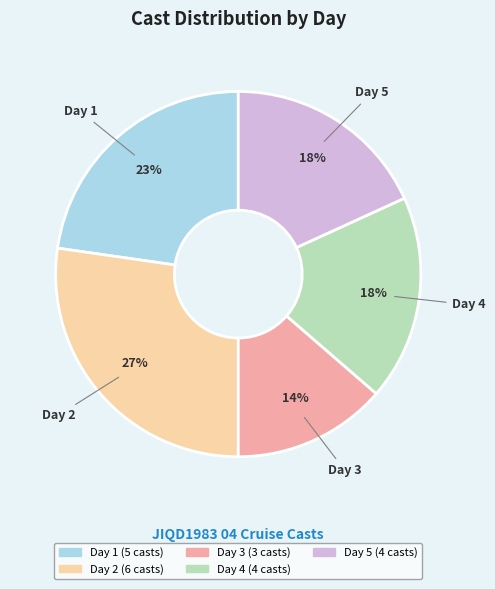

To the nearest percent, what is the average slice percentage?

20%